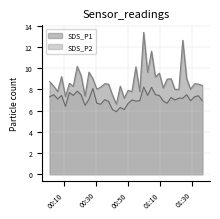

Which series has the largest total across all categories?

SDS_P1